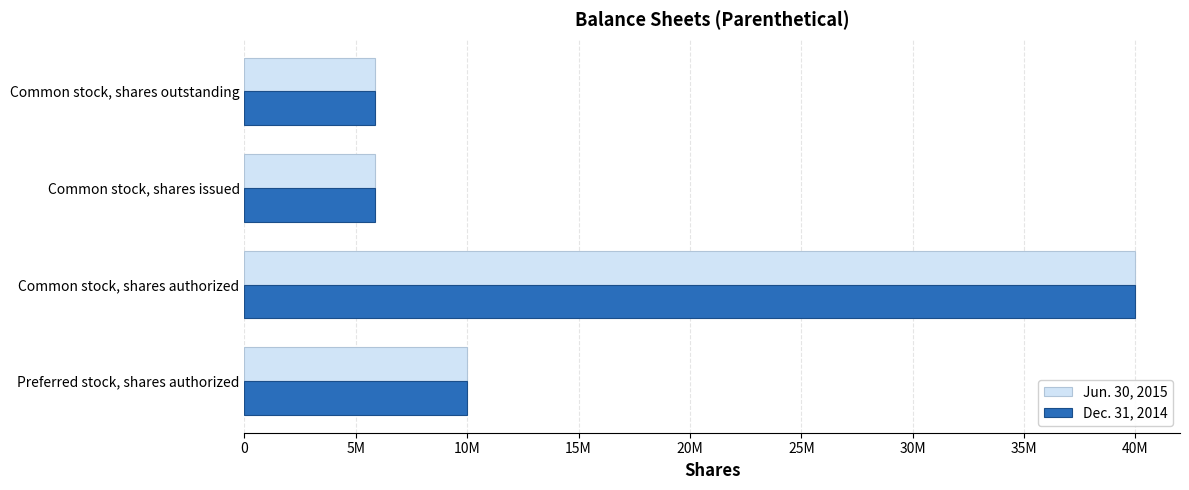

What are all the series names shown in the legend?

Jun. 30, 2015, Dec. 31, 2014